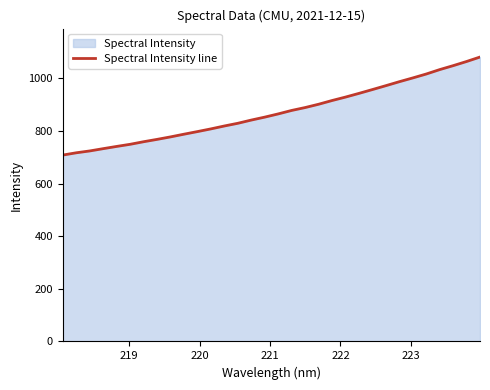

What is the difference between the maximum and minimum values?

372.4